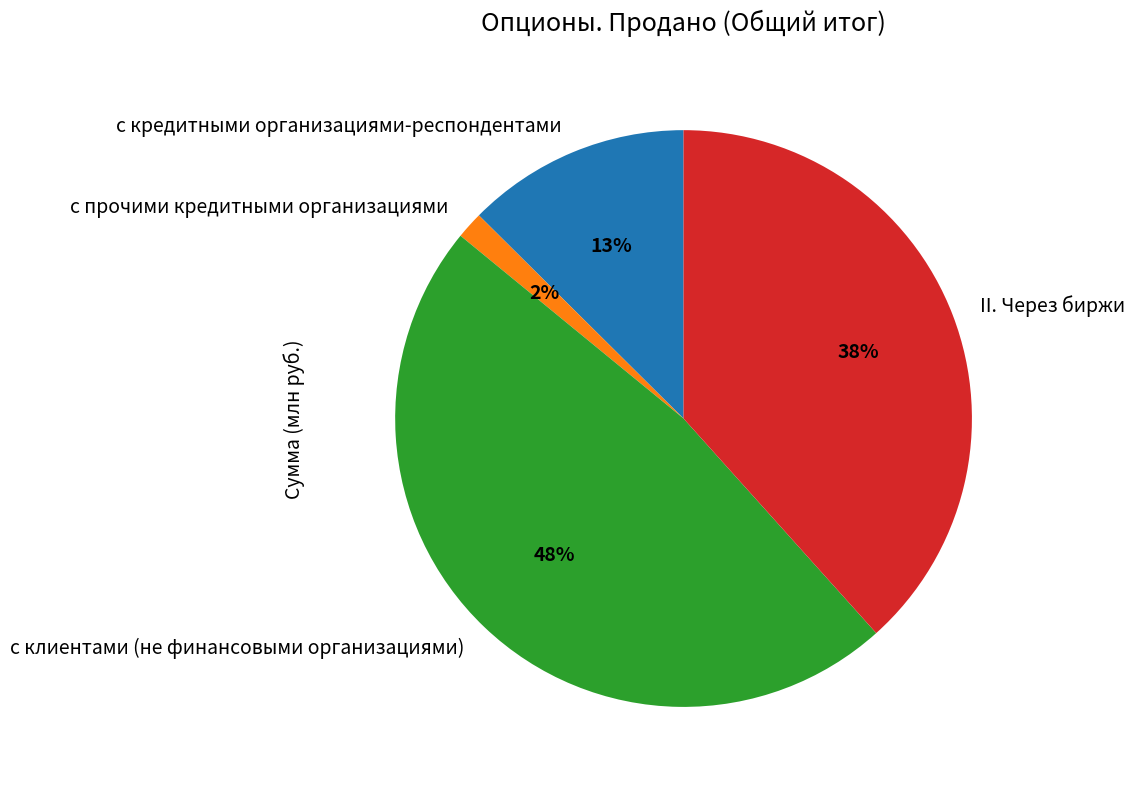

Do с прочими кредитными организациями and с клиентами (не финансовыми организациями) together represent more than half of the pie?

No